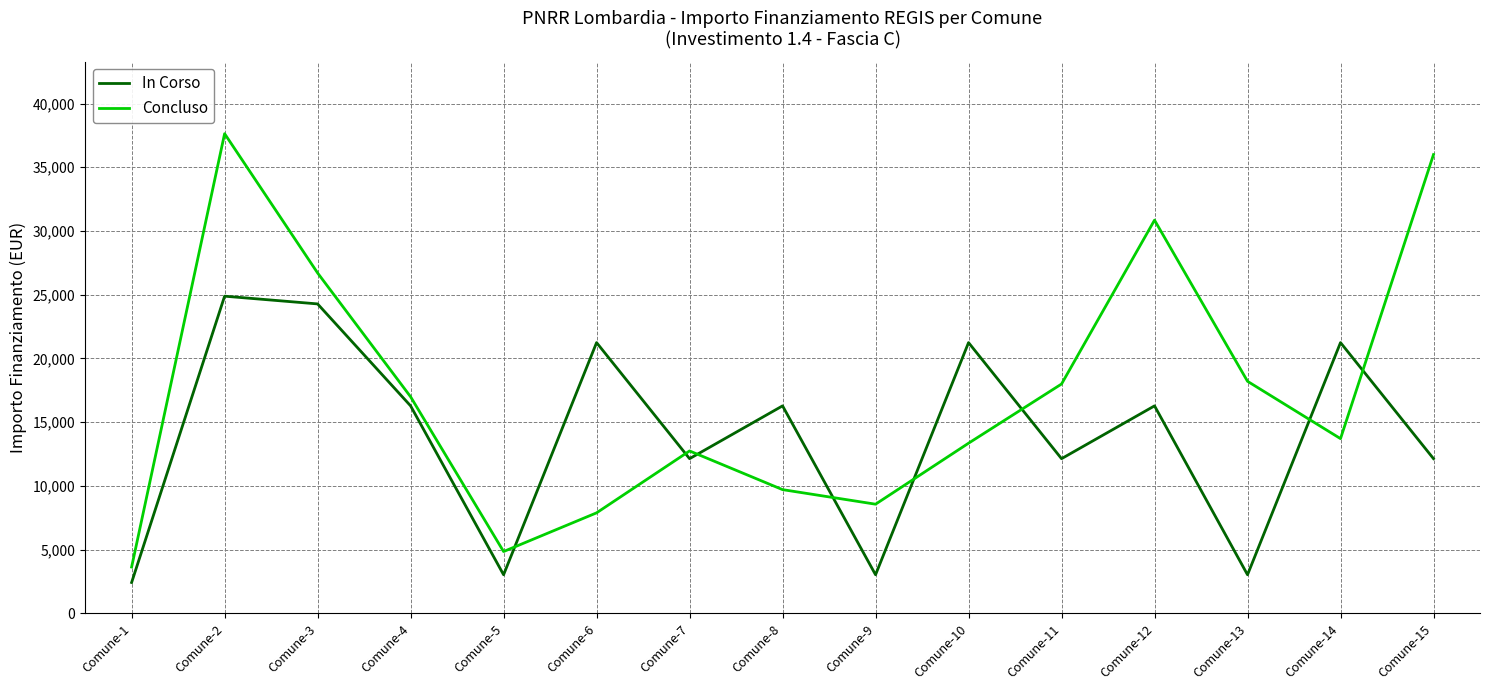

Is it true that In Corso equals 6611 at Comune-6?

False